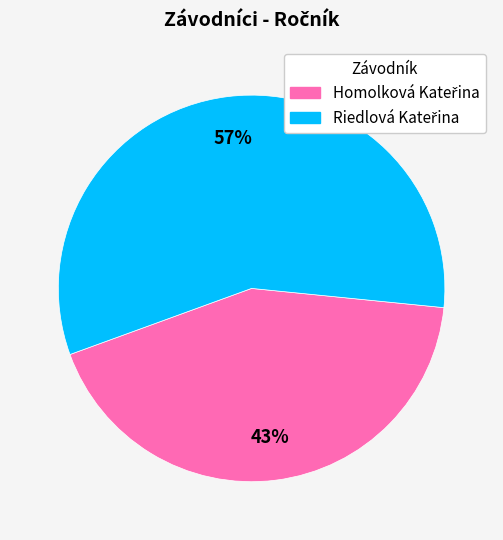

To the nearest percent, what is the average slice percentage?

50%